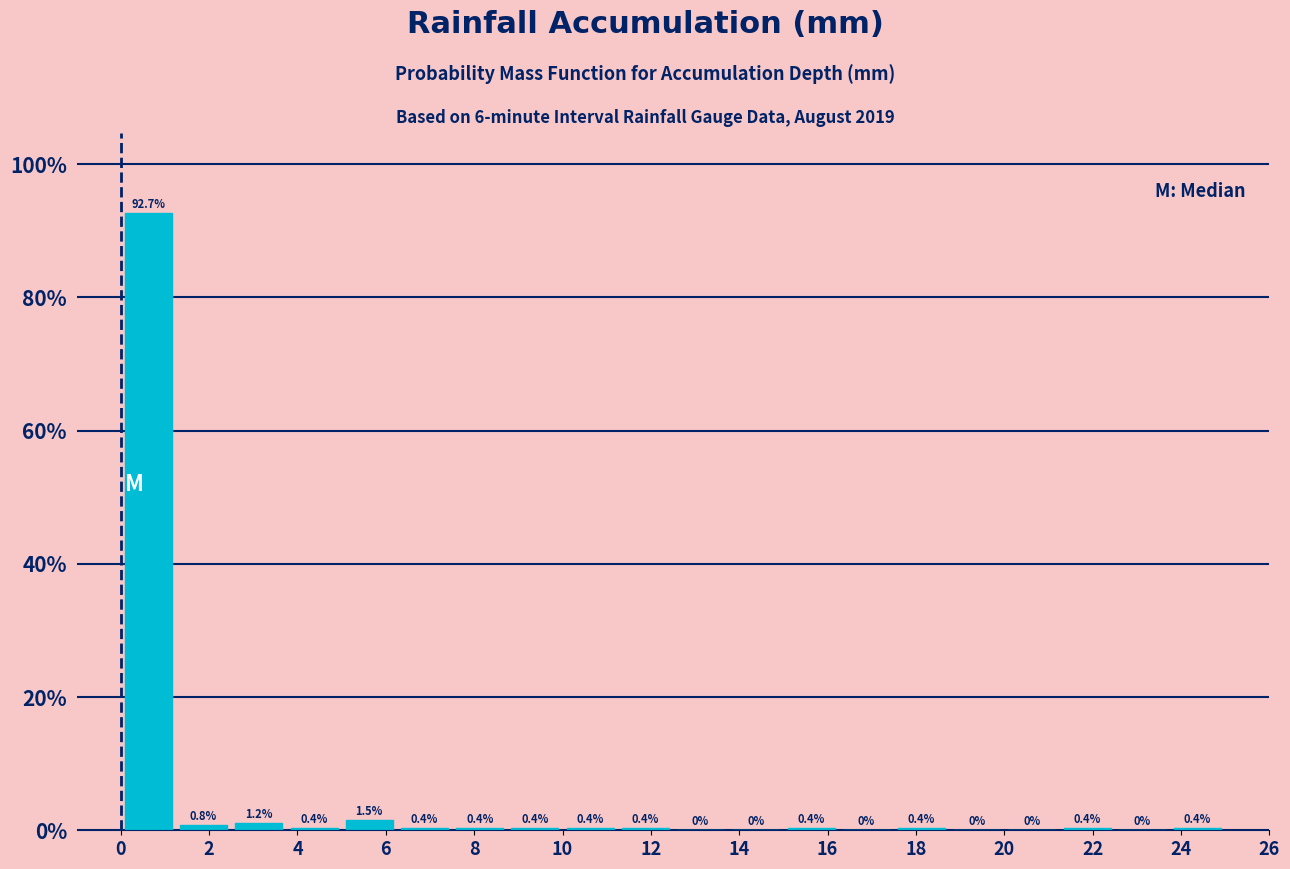

Reading left to right, list every bar in this chart as the range it spans on the x-axis followed by its height. The bar edges are not printed on the chart, so give them approximately, as read against the axis.

0.00 to 1.25: 92.7
1.25 to 2.50: 0.8
2.50 to 3.75: 1.2
3.75 to 5.00: 0.4
5.00 to 6.25: 1.5
6.25 to 7.50: 0.4
7.50 to 8.75: 0.4
8.75 to 10.00: 0.4
10.00 to 11.25: 0.4
11.25 to 12.50: 0.4
12.50 to 13.75: 0.0
13.75 to 15.00: 0.0
15.00 to 16.25: 0.4
16.25 to 17.50: 0.0
17.50 to 18.75: 0.4
18.75 to 20.00: 0.0
20.00 to 21.25: 0.0
21.25 to 22.50: 0.4
22.50 to 23.75: 0.0
23.75 to 25.00: 0.4